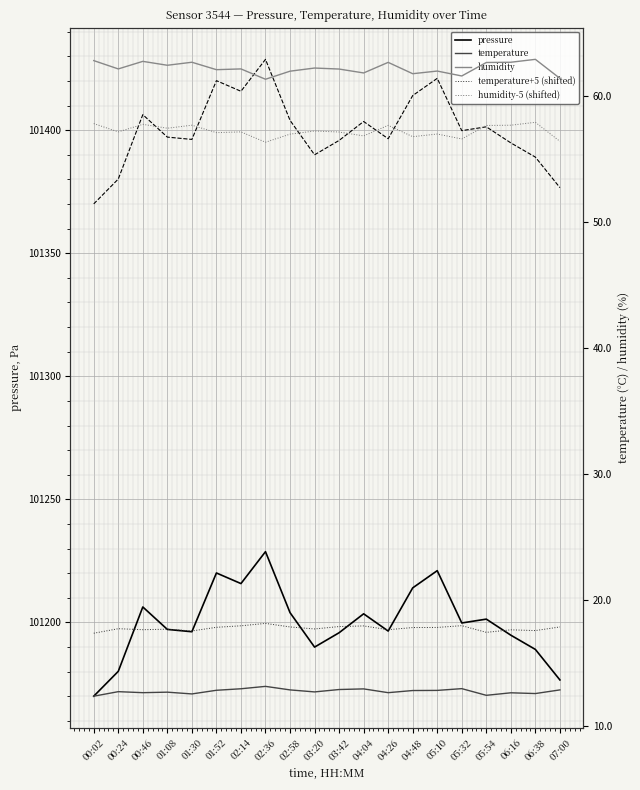

At how many categories does at least one series exceed 32810?

20